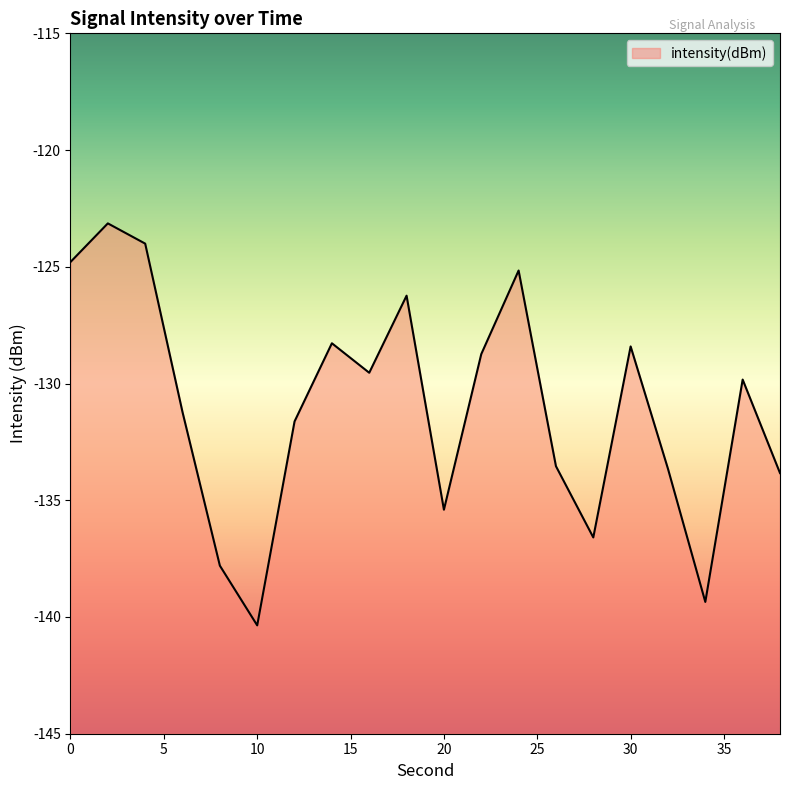

Which category has the lowest value across all series?

10